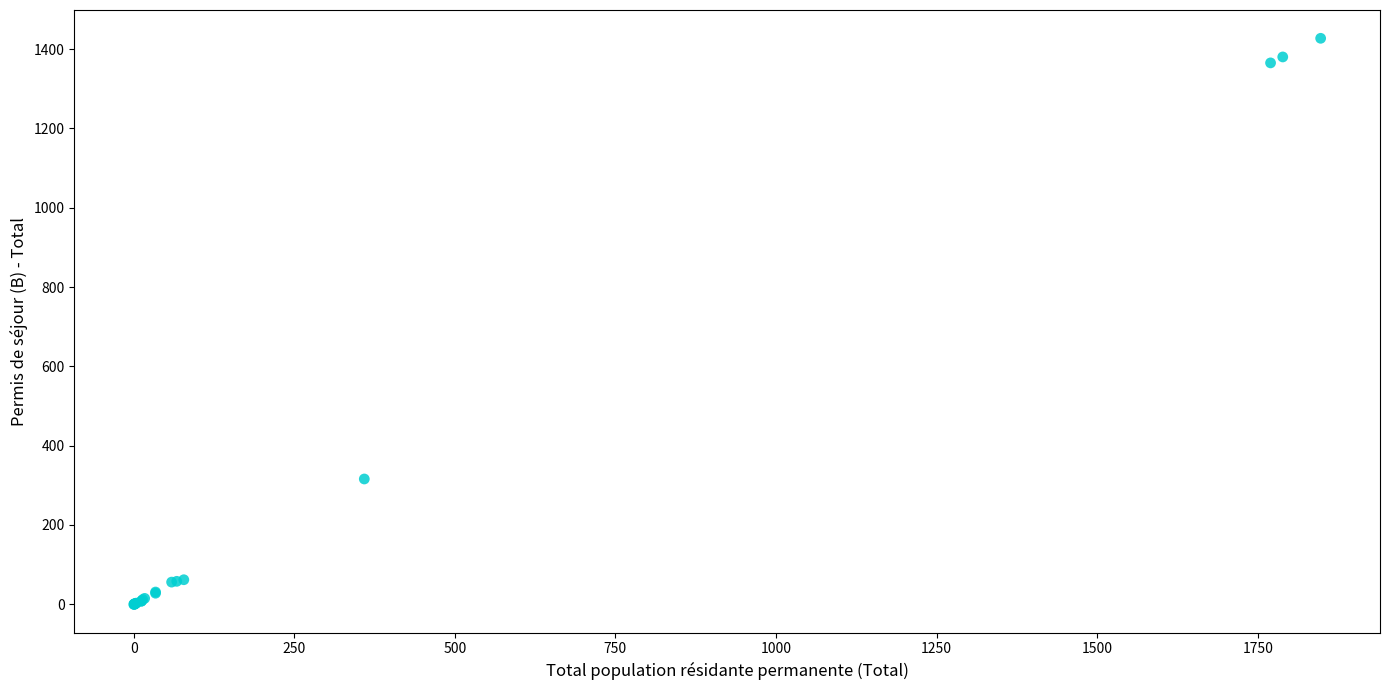

What Y value in the scatter plot is closest to 713?

316